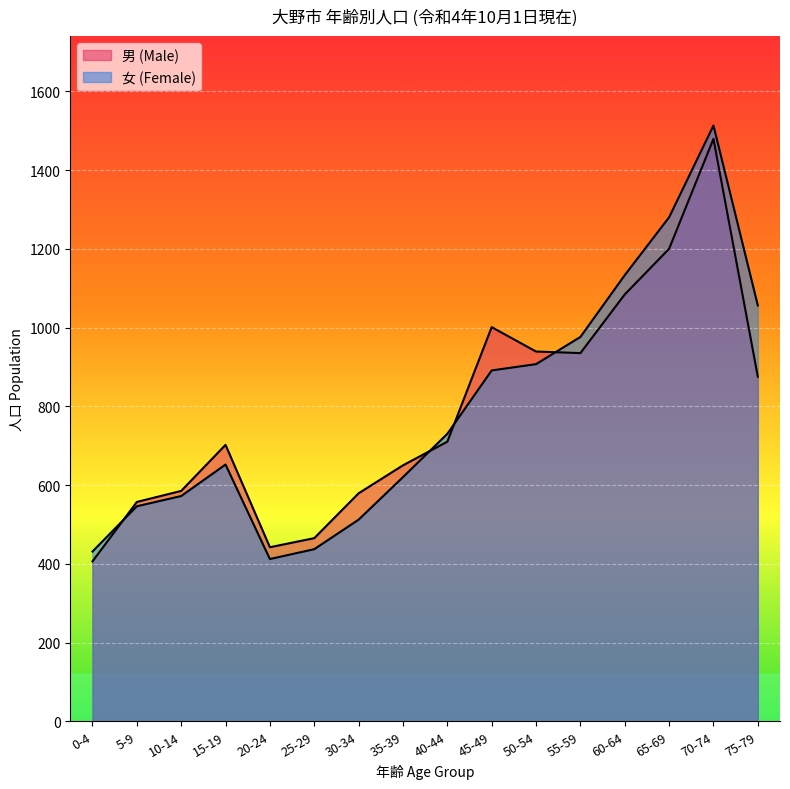

What is the minimum value shown in the chart?

406